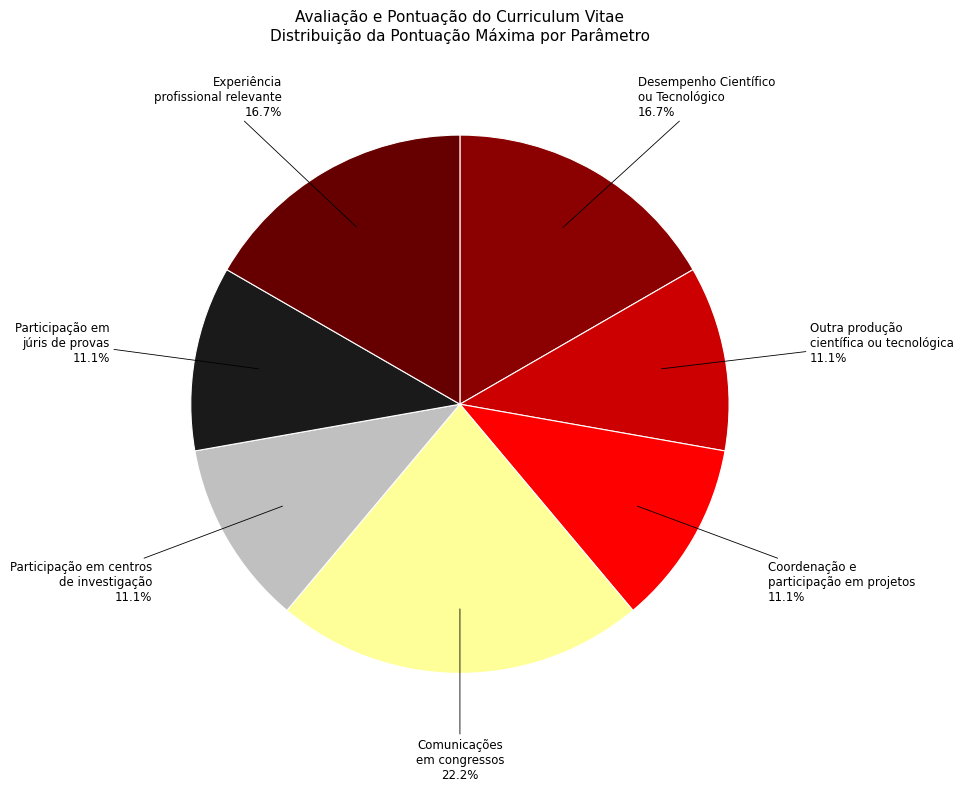

How many segments does this pie chart have?

7